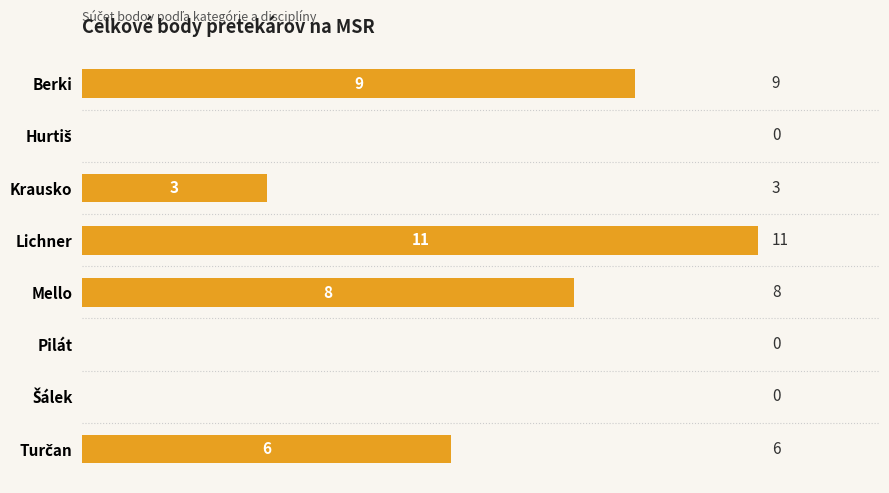

True or false: the data shows 9 at Berki.

True